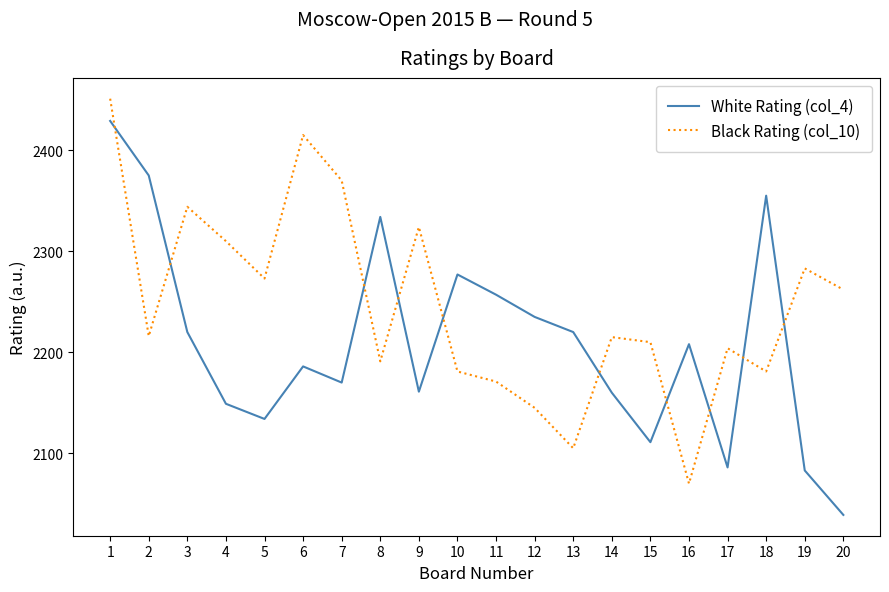

How many lines are shown in the chart?

2